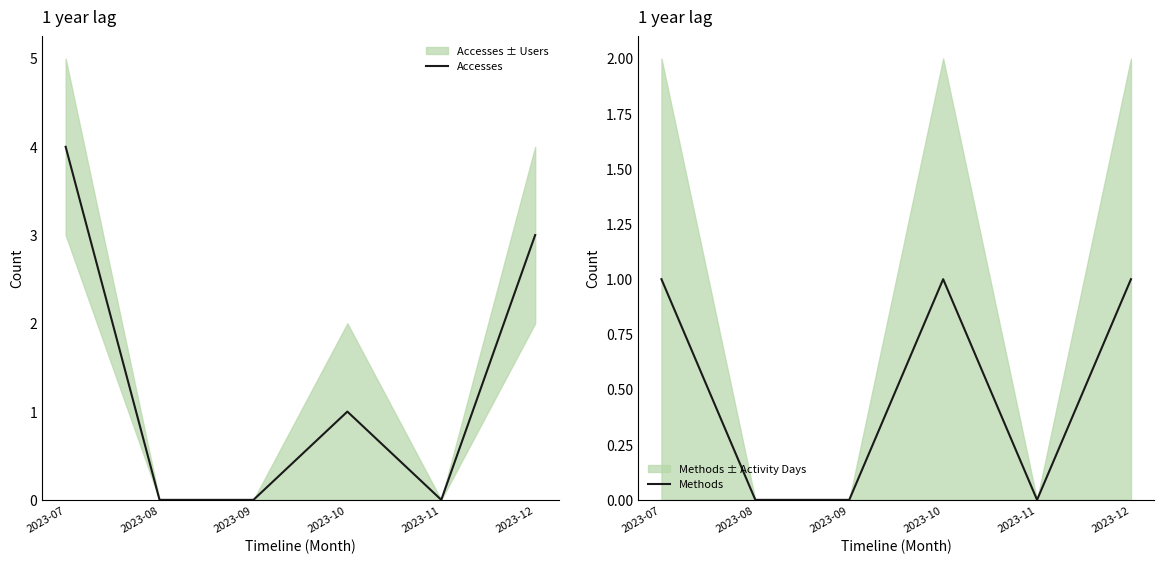

True or false: Methods and Accesses cross at least once.

False